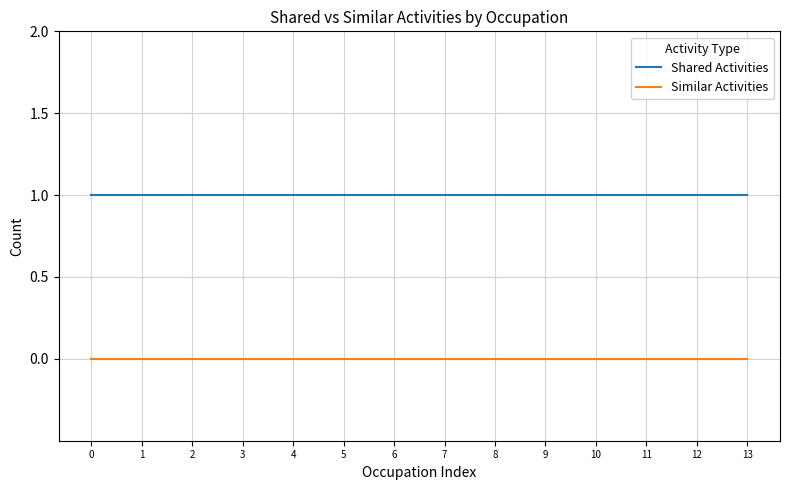

How many lines are shown in the chart?

2